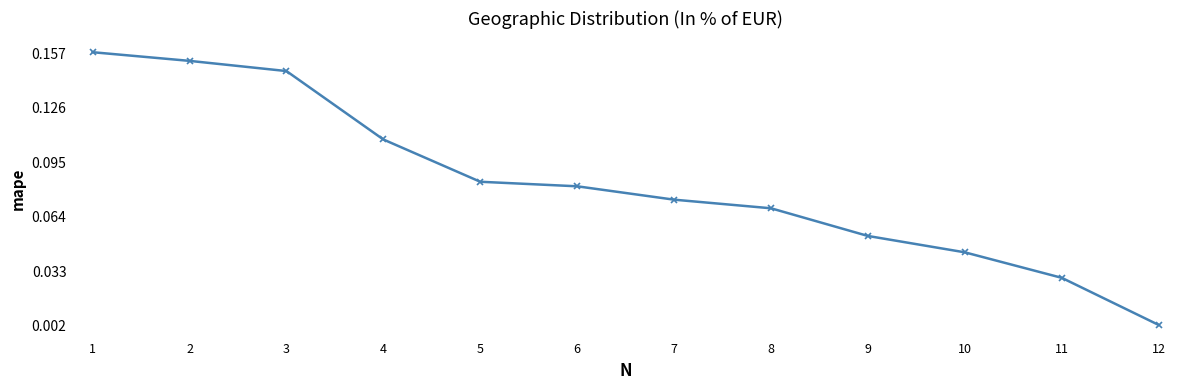

Which category has the lowest value across all series?

12